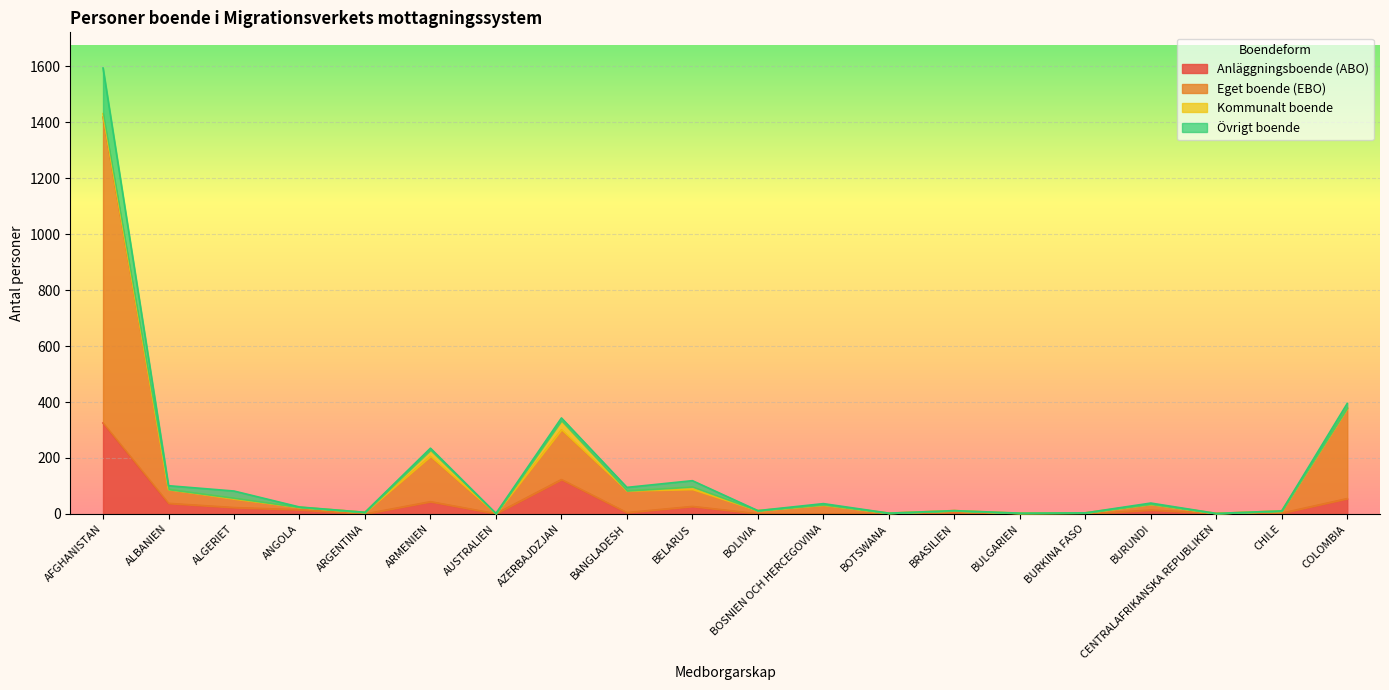

The Anläggningsboende (ABO) series shows 1 at AUSTRALIEN. True or false?

False